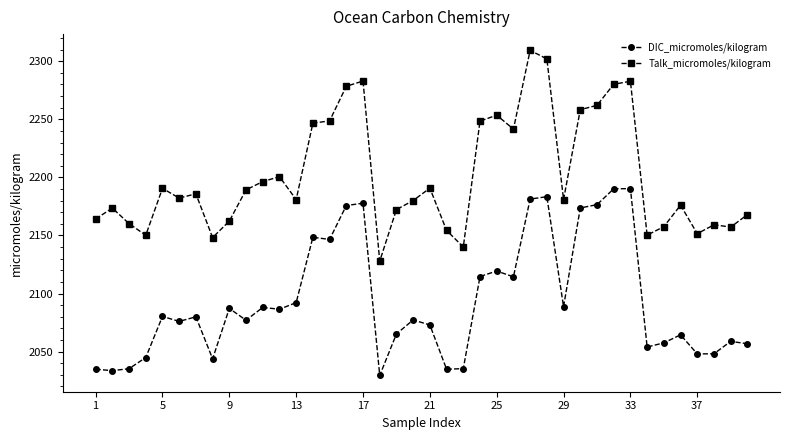

Is this an area chart (filled region under the line)?

No